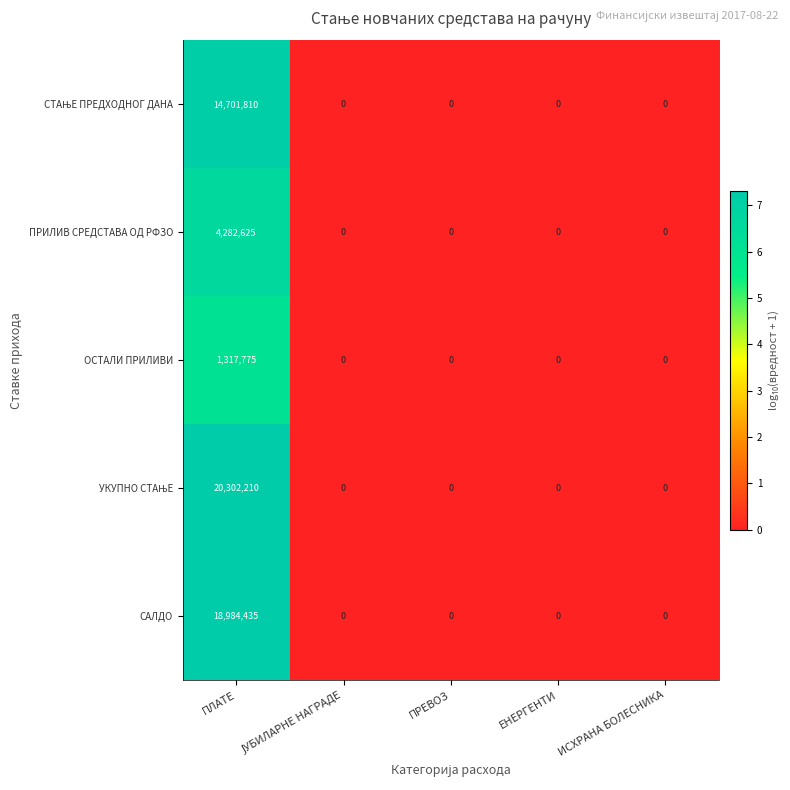

What is the difference between the maximum and minimum values in the САЛДО series?

18984435